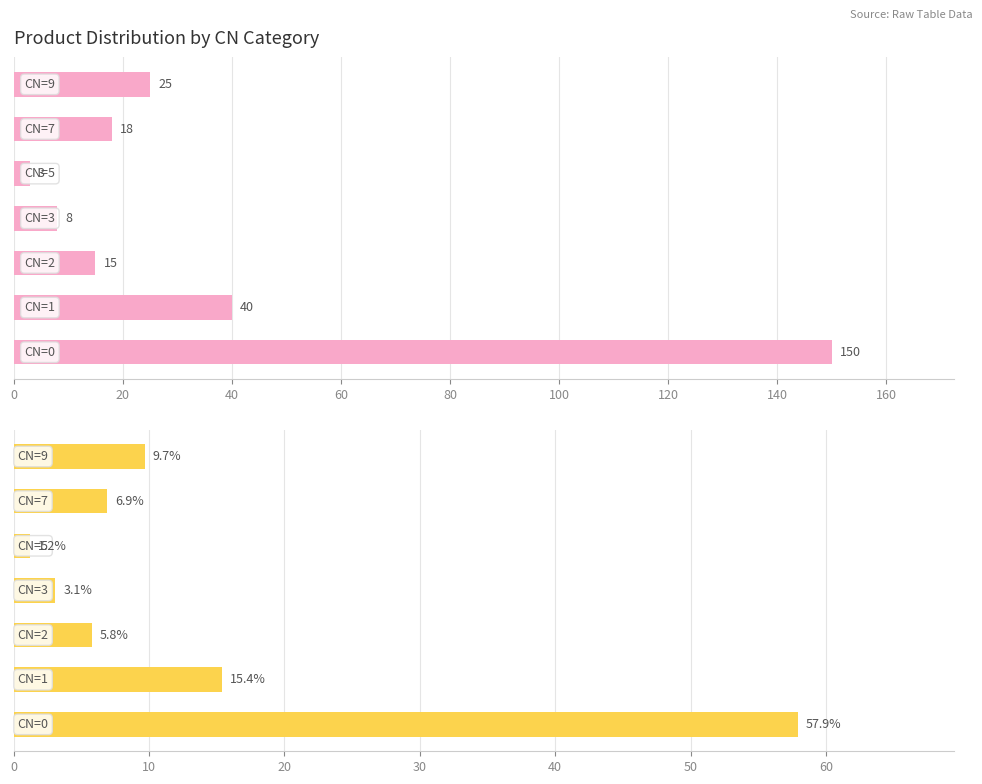

How many groups of bars are there?

7